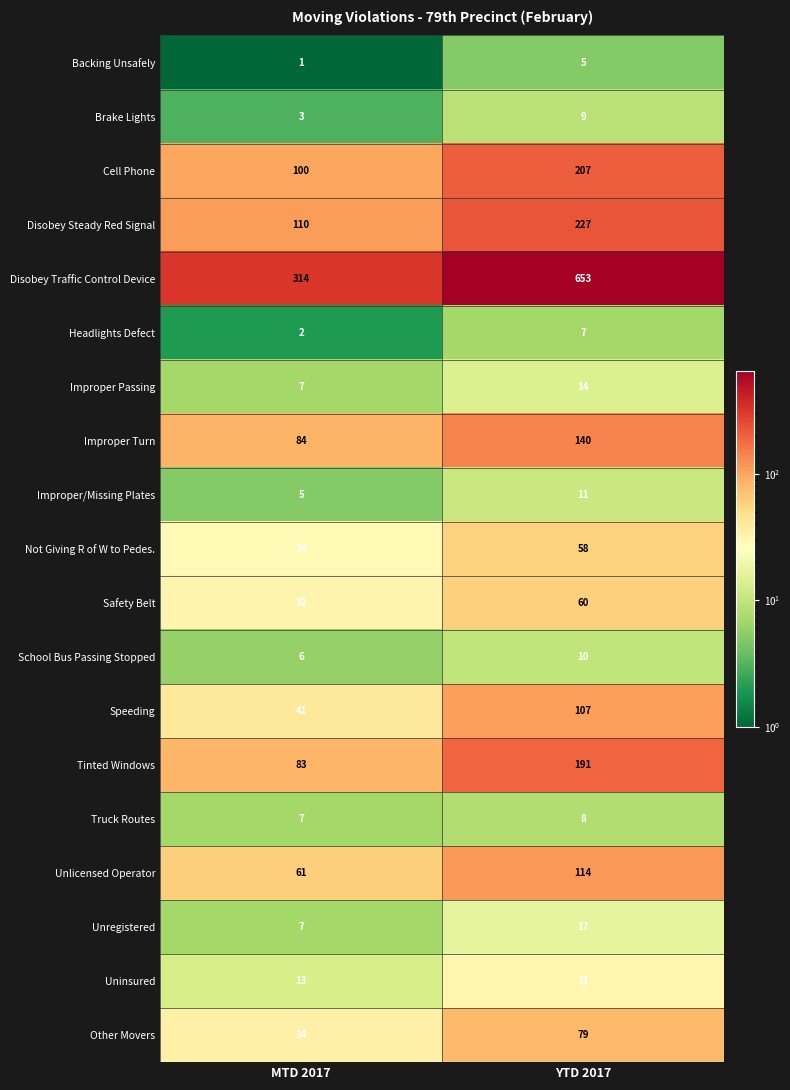

Which category has the lowest value in the Tinted Windows series?

MTD 2017